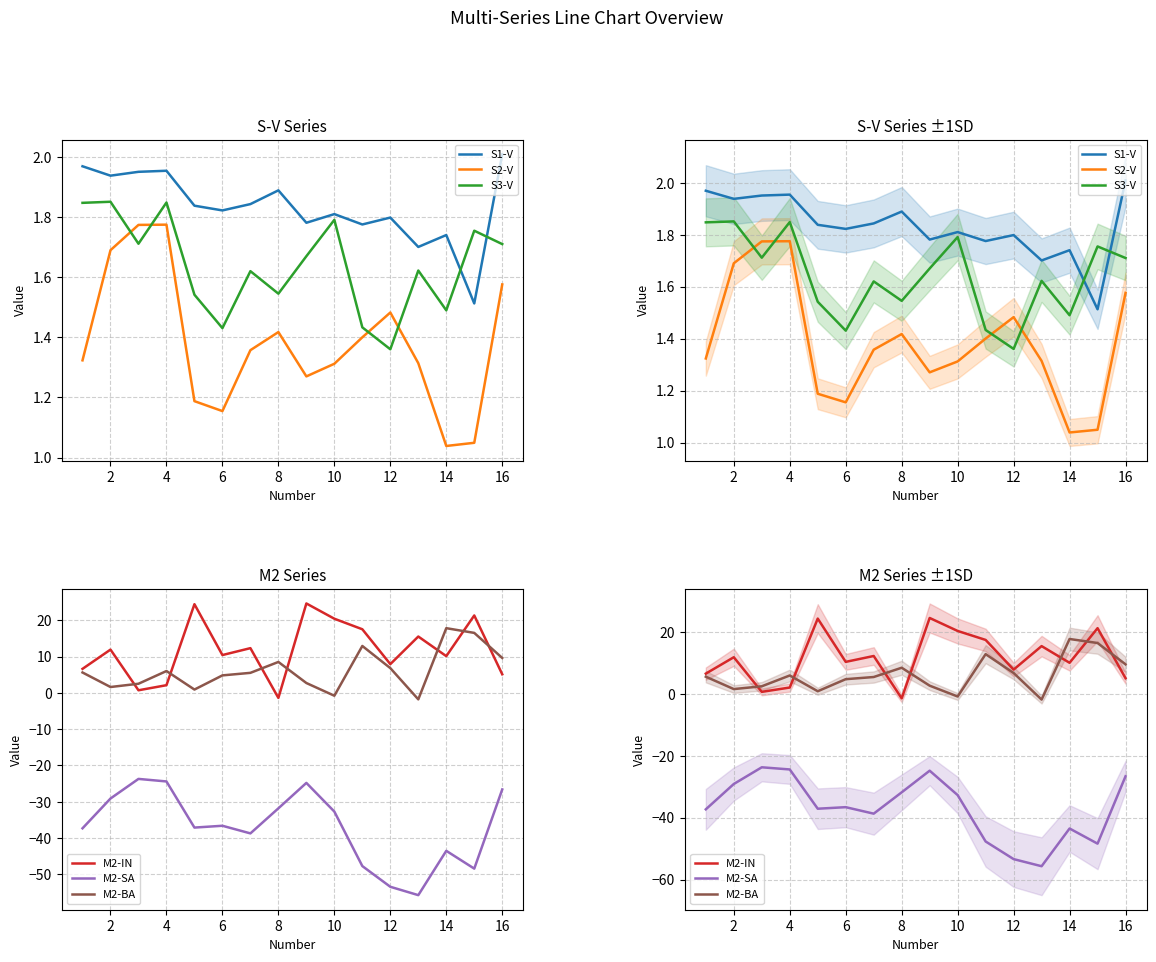

What is the value of the S3-V point at the 7th from the left?

1.6